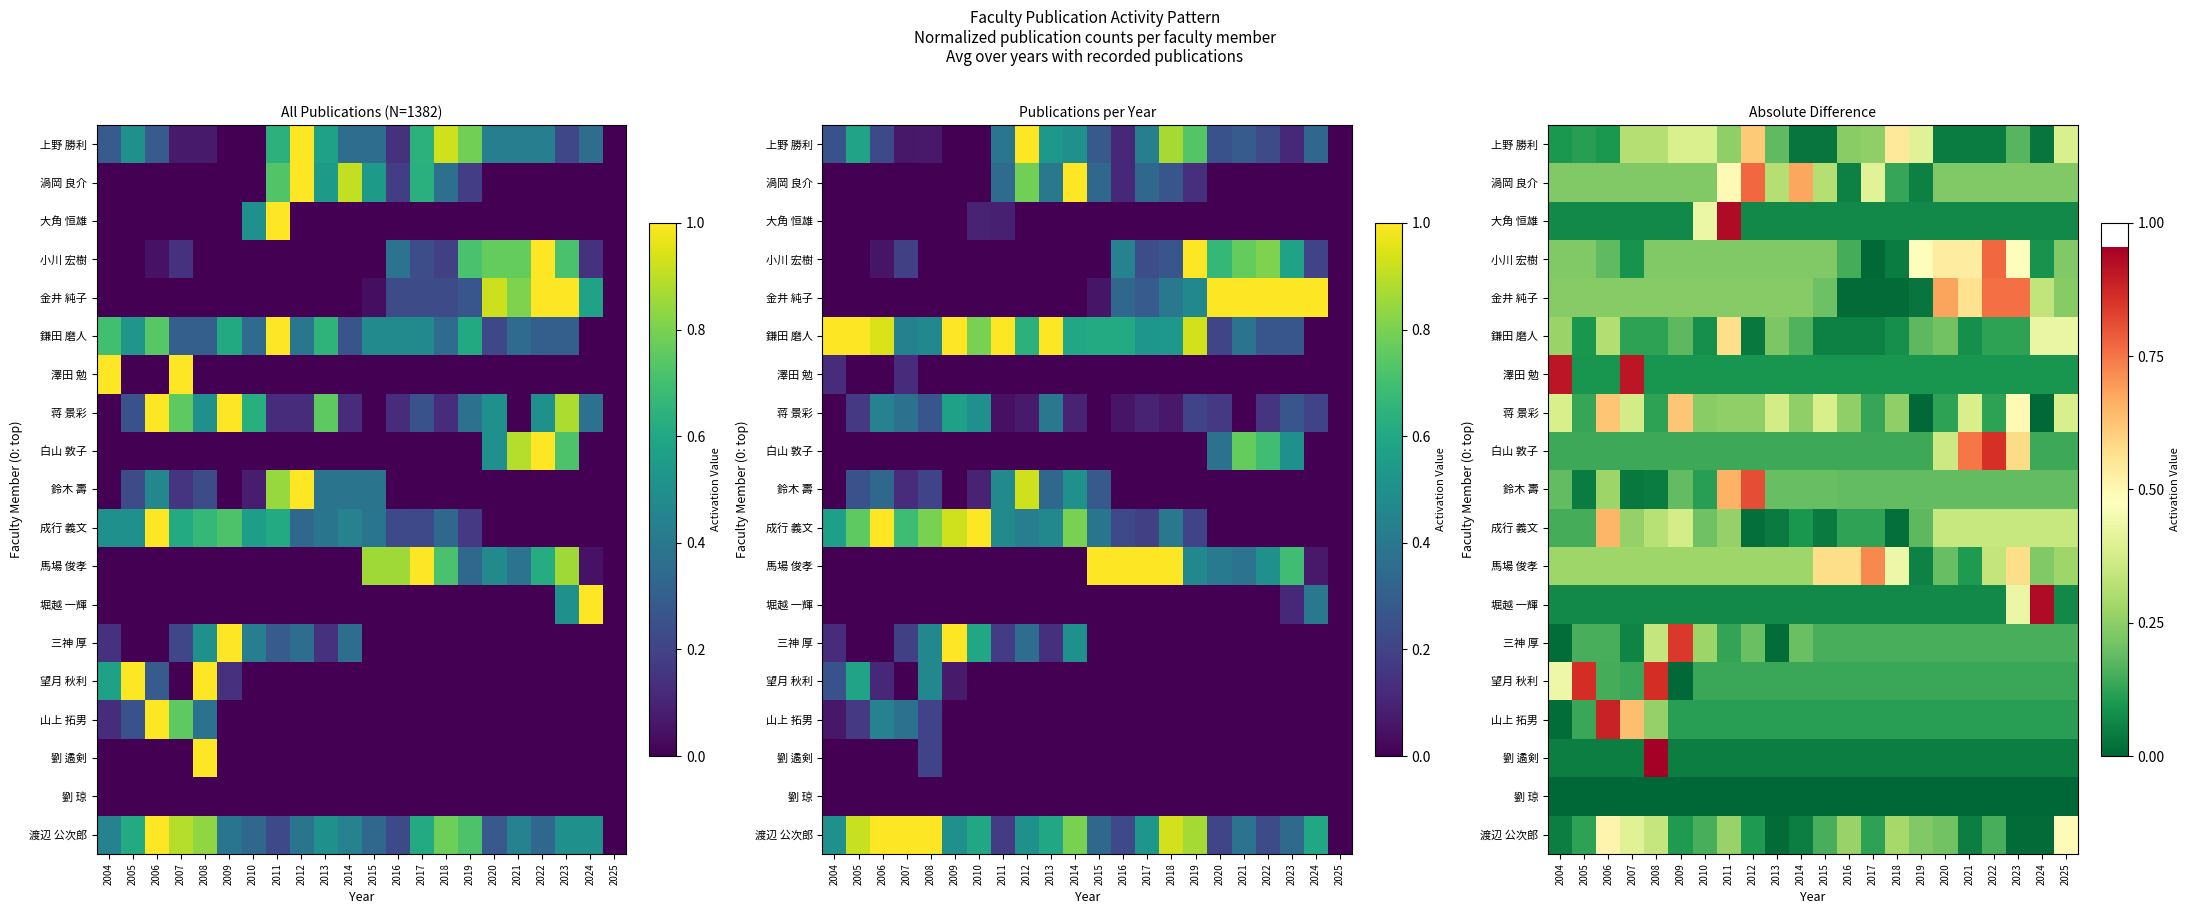

List the labels in order of 蒋 景彩 value, largest first.

2006, 2009, 2023, 2004, 2015, 2021, 2025, 2007, 2013, 2011, 2012, 2014, 2016, 2018, 2010, 2005, 2017, 2008, 2020, 2022, 2019, 2024